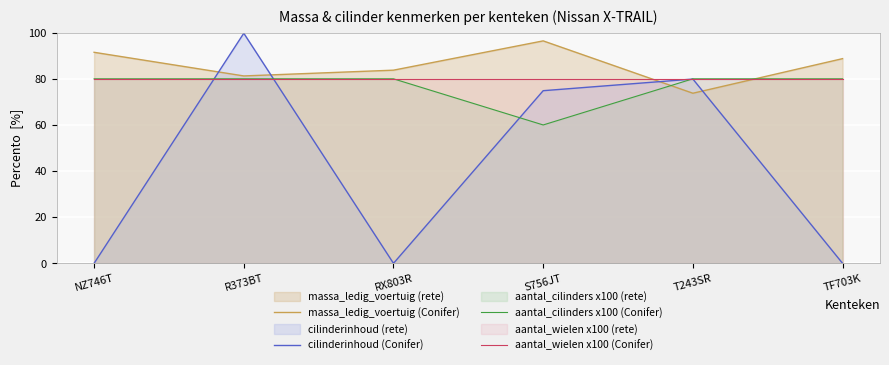

Which series has the largest total across all categories?

massa_ledig_voertuig (Conifer)